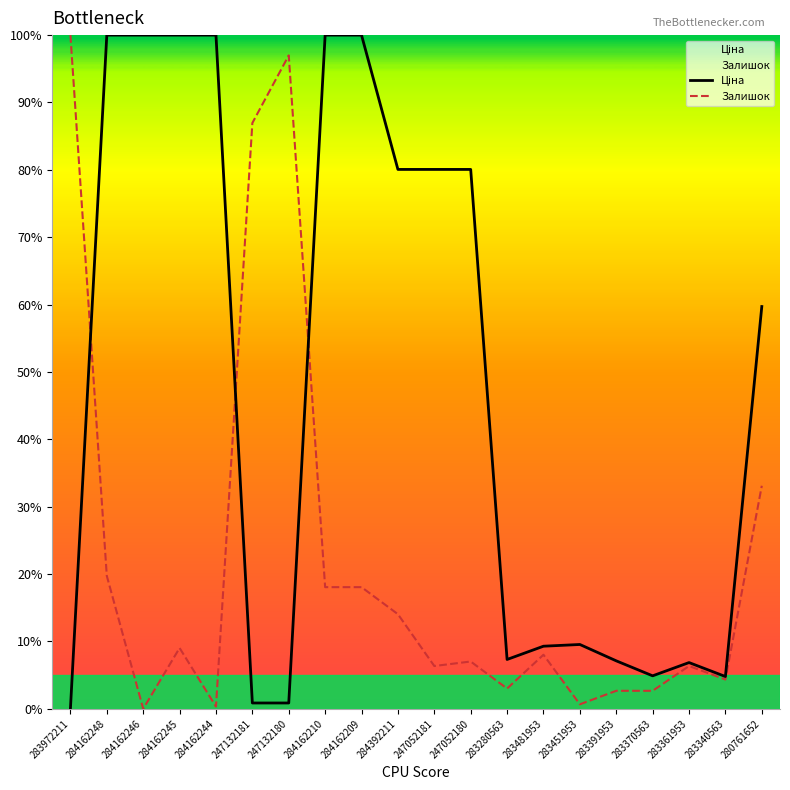

What are all the series names shown in the legend?

Ціна, Залишок